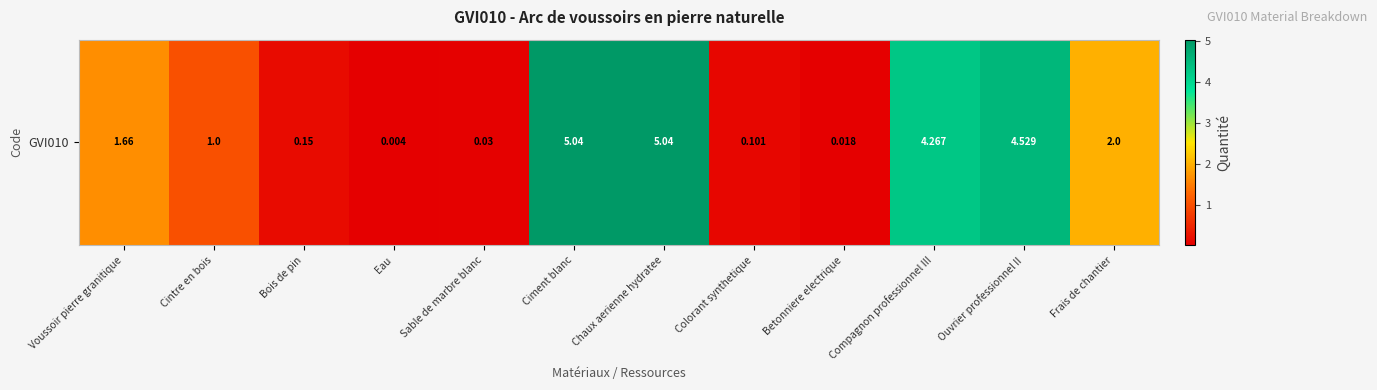

What is the greatest value displayed?

5.0